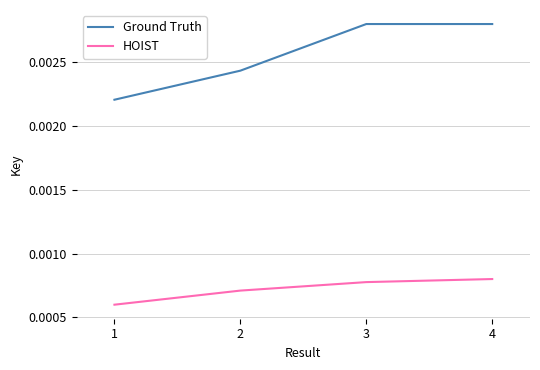

True or false: HOIST and Ground Truth intersect in this chart.

False